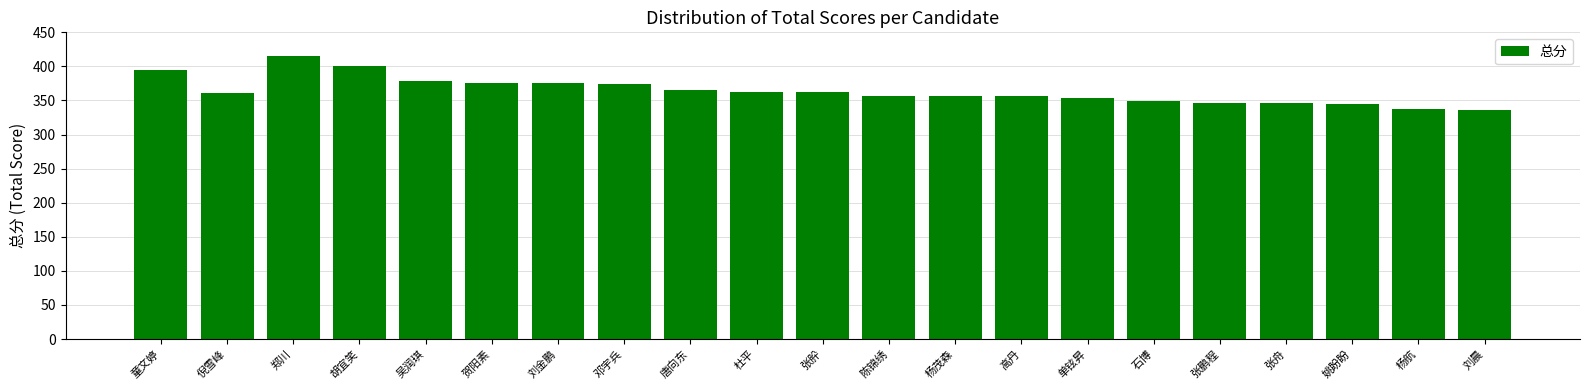

True or false: the data shows 394 at 童文婷.

True